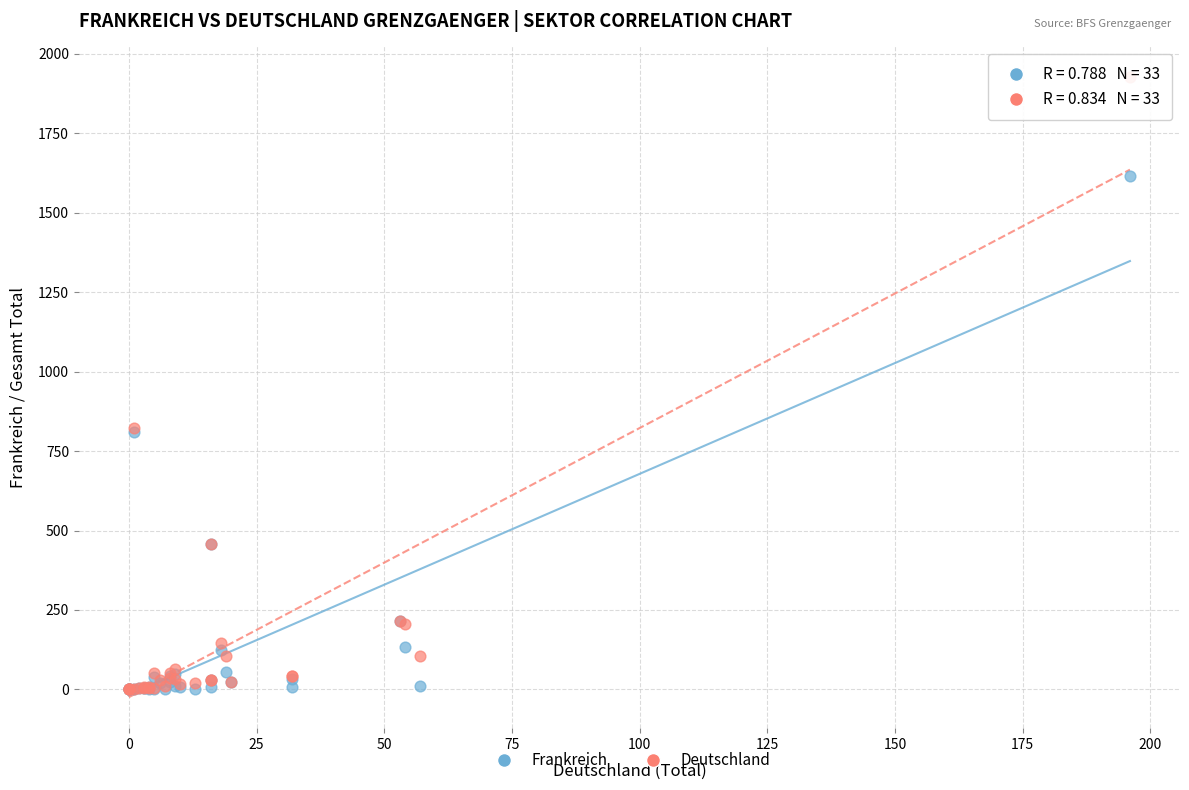

Which series has the largest Y range (max minus min)?

Deutschland